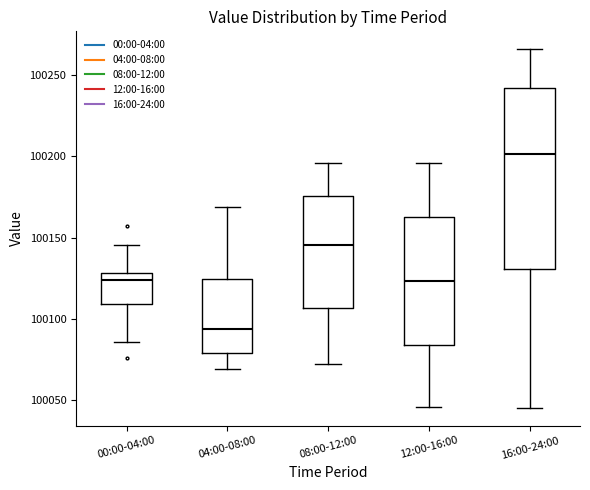

Reading left to right, transcribe this box plot: for each box, give where its median line is, the range the box spans, and where its two whiskers end, as read against the y-axis. The values are not printed on the chart, so give them approximately, as read against the axis.

00:00-04:00: median 100125, box 100110 to 100130, whiskers 100085 to 100145
04:00-08:00: median 100095, box 100080 to 100125, whiskers 100070 to 100170
08:00-12:00: median 100145, box 100105 to 100175, whiskers 100075 to 100195
12:00-16:00: median 100125, box 100085 to 100165, whiskers 100045 to 100195
16:00-24:00: median 100200, box 100130 to 100240, whiskers 100045 to 100265